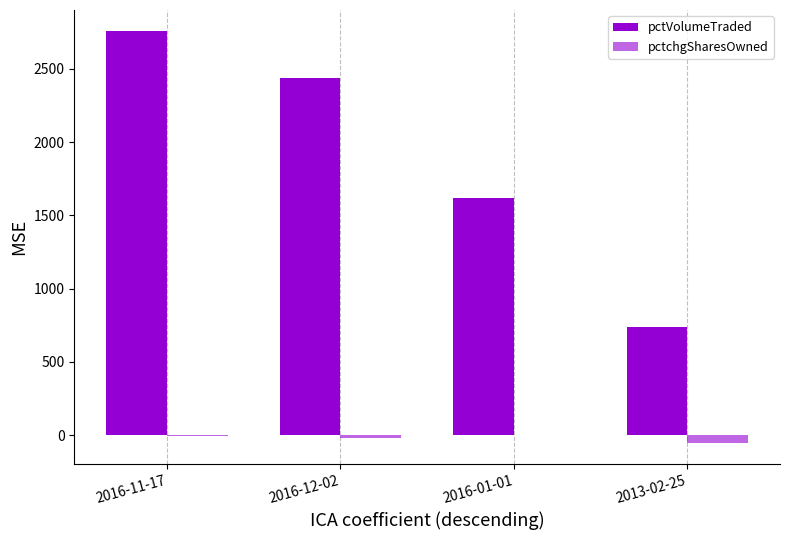

How many groups of bars are there?

4